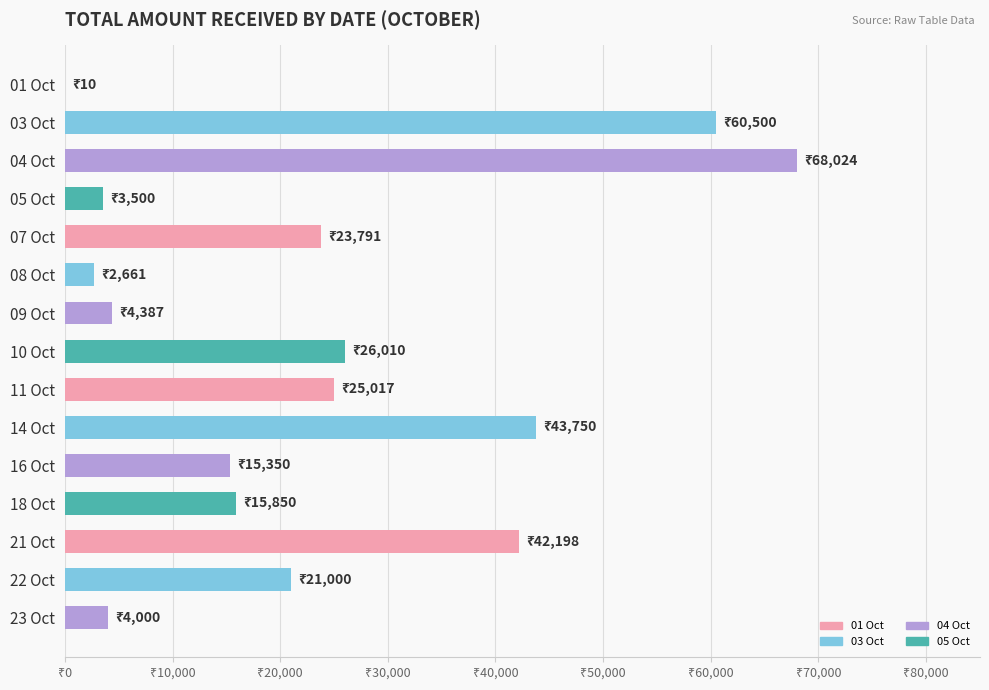

Are the bars horizontal?

Yes